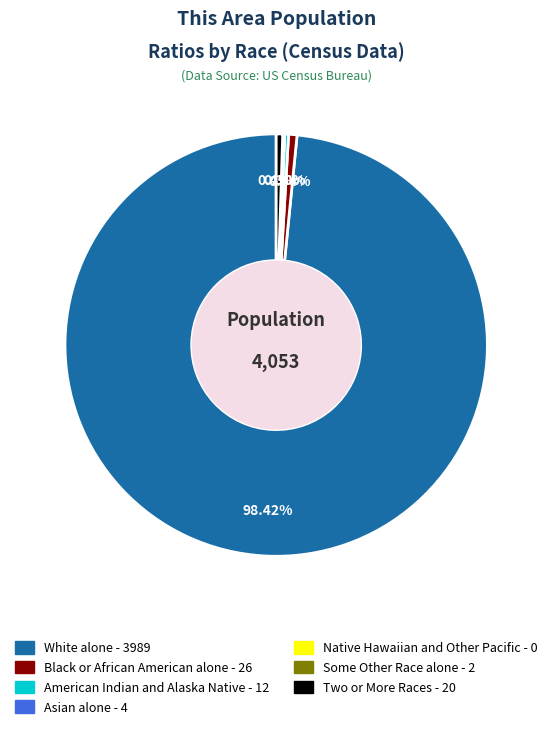

Combined, do Black or African American alone and Two or More Races account for over 50%?

No